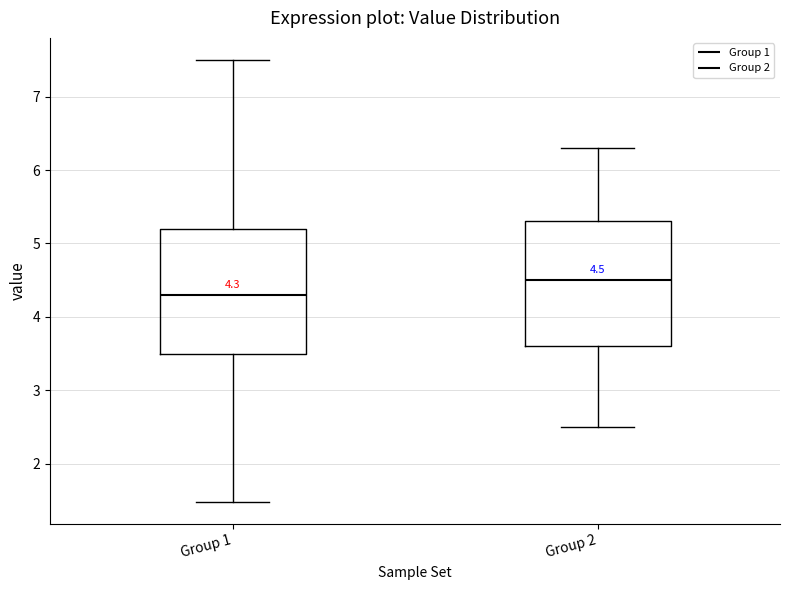

Which box's median line is the highest?

Group 2